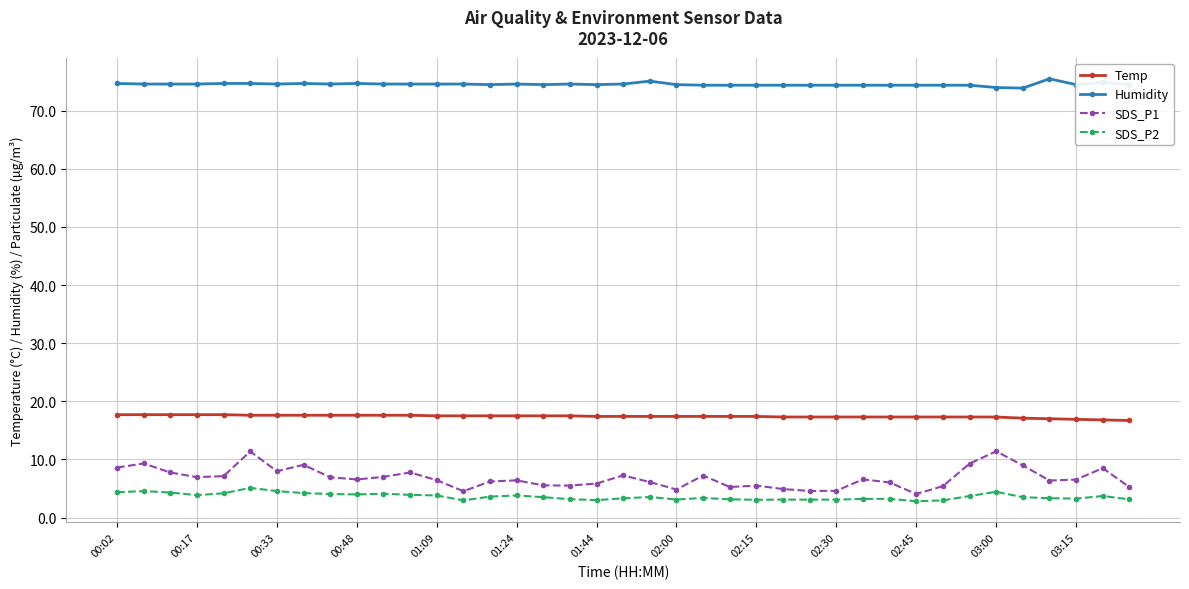

What is the sum of all Humidity values?

2907.5